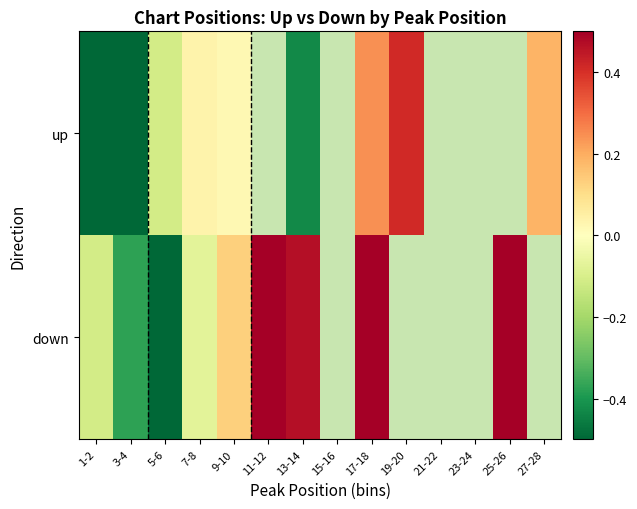

How many values in up are above zero?

5